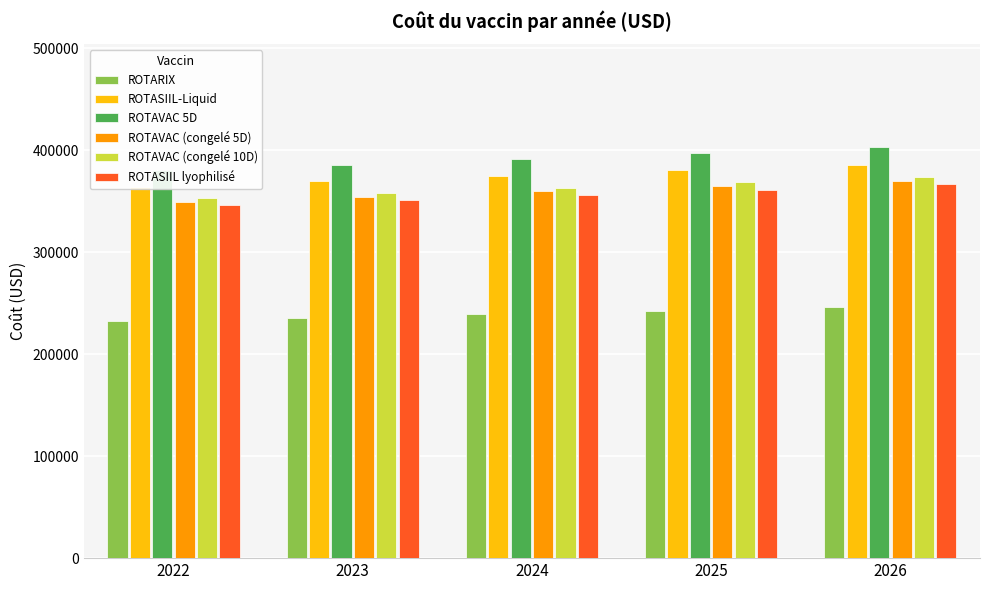

The value of ROTAVAC 5D at 2025 is 397114.2. True or false?

True